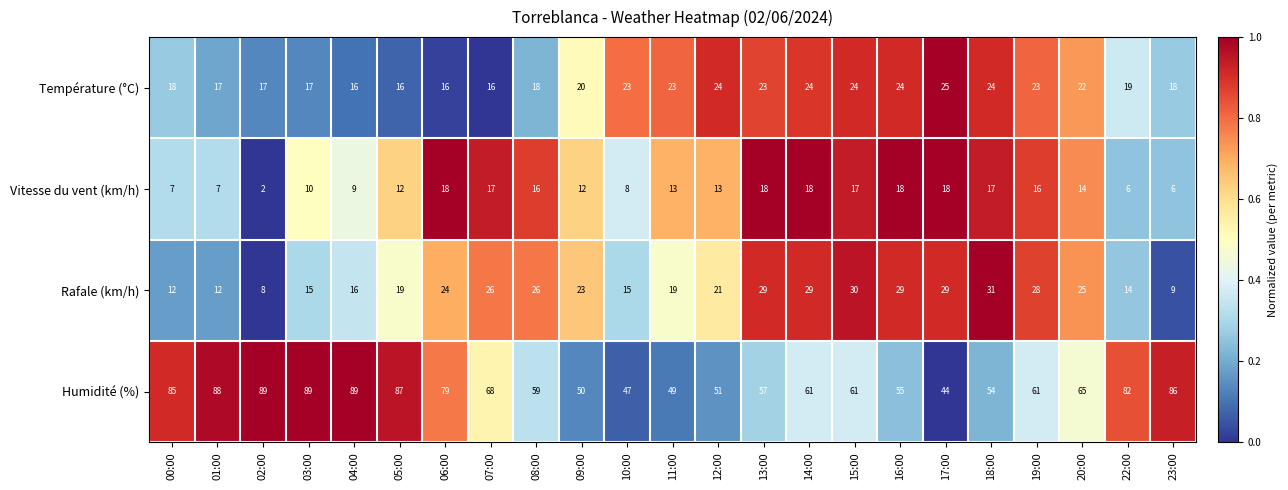

Which category has the lowest value across all series?

02:00